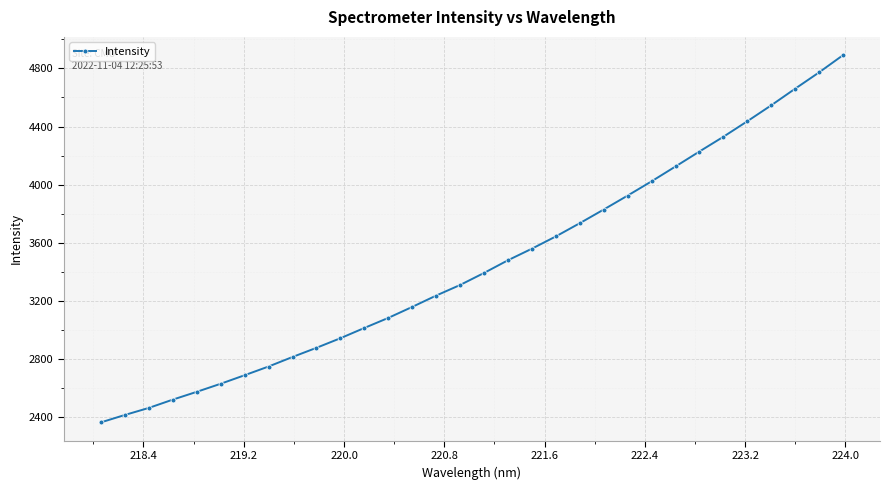

What is the greatest value displayed?

4890.2